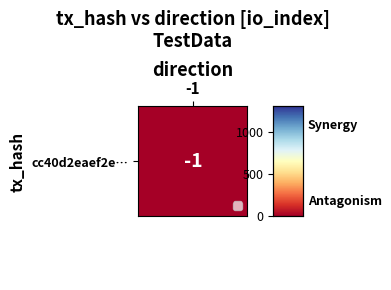

What is the maximum value shown in the chart?

1301